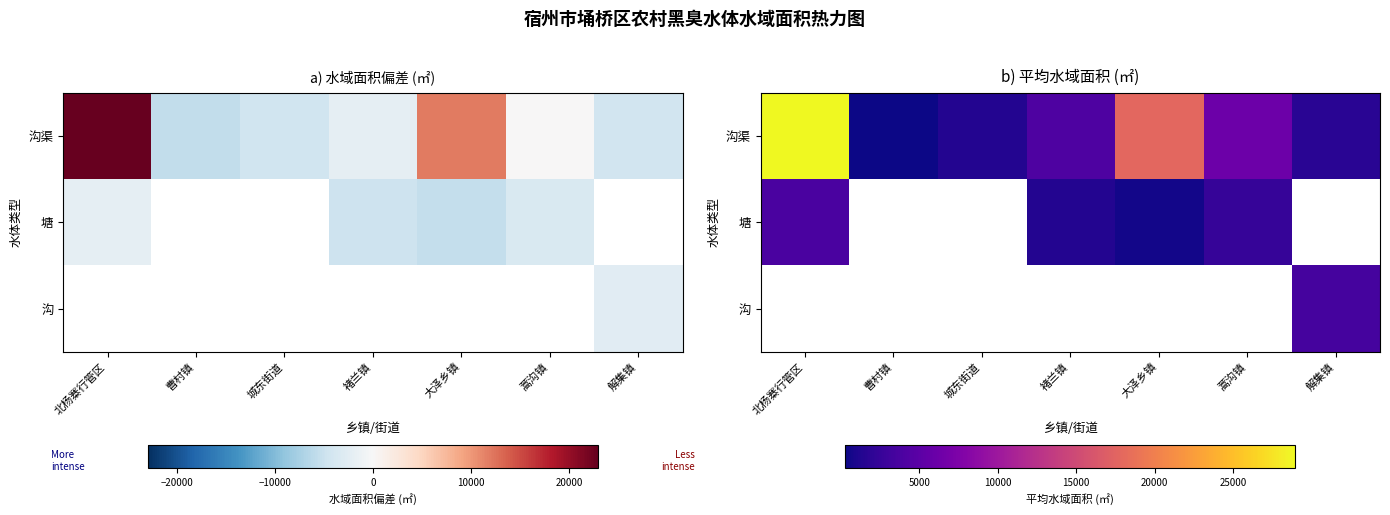

True or false: 塘 has a value of 600.0 at 大泽乡镇.

True